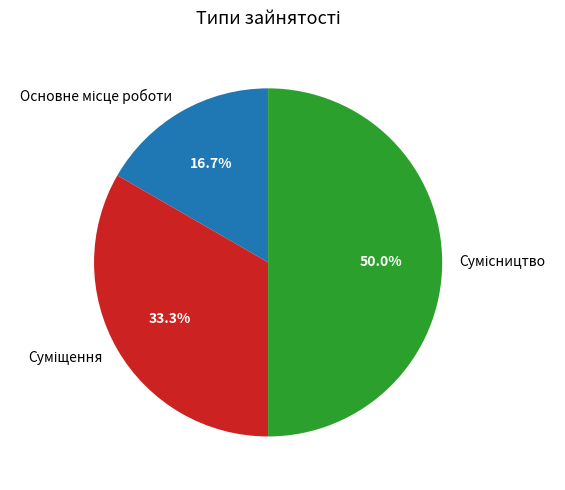

How many slices are in this pie chart?

3